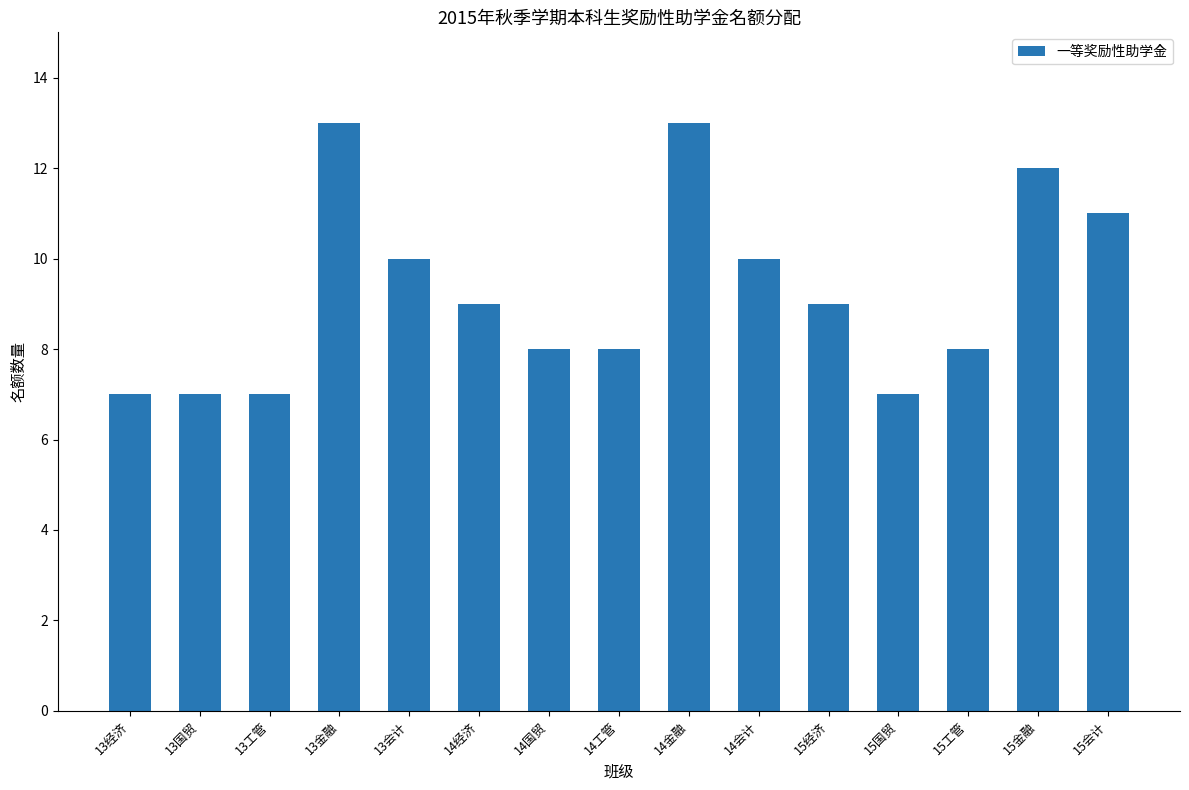

The chart shows a value of 4 at 14经济. True or false?

False